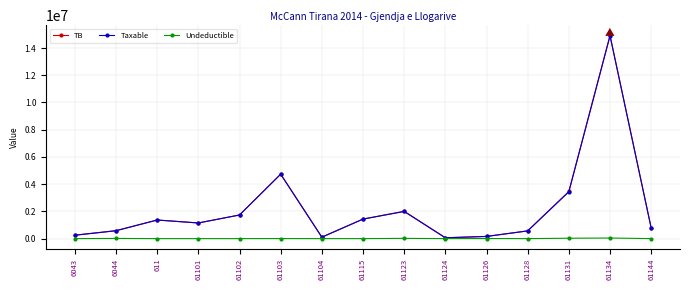

What is the spread (max minus min) of values at 611?

1366068.5